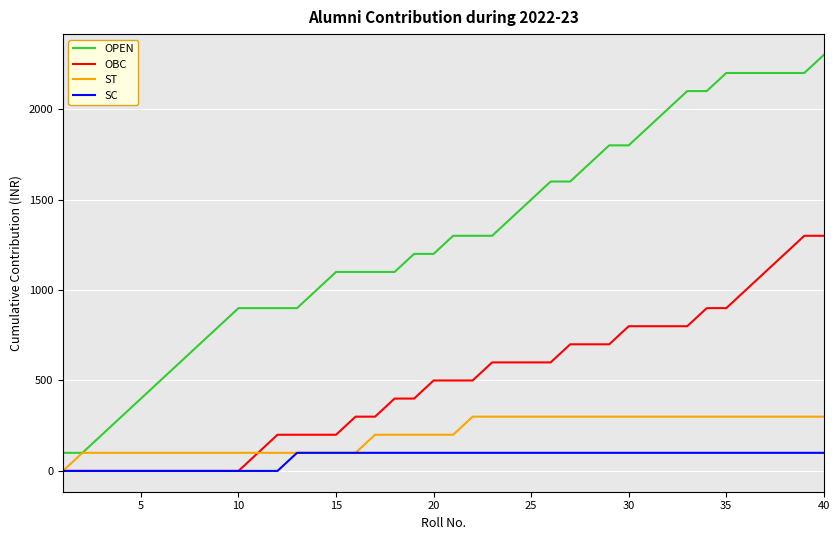

What is the sum of all OBC values?

19200